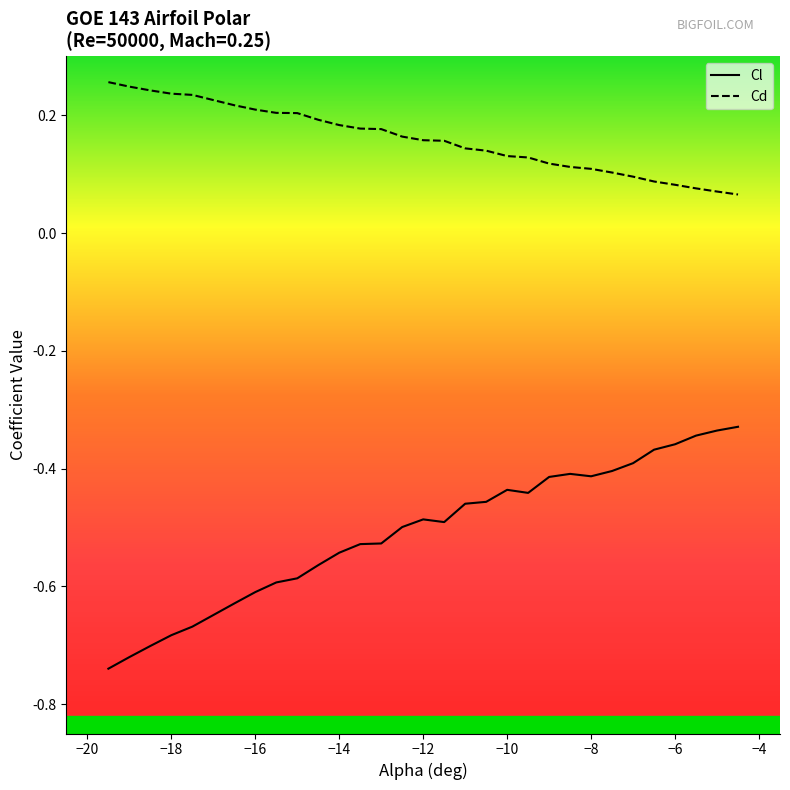

What position from the left is −10?

19